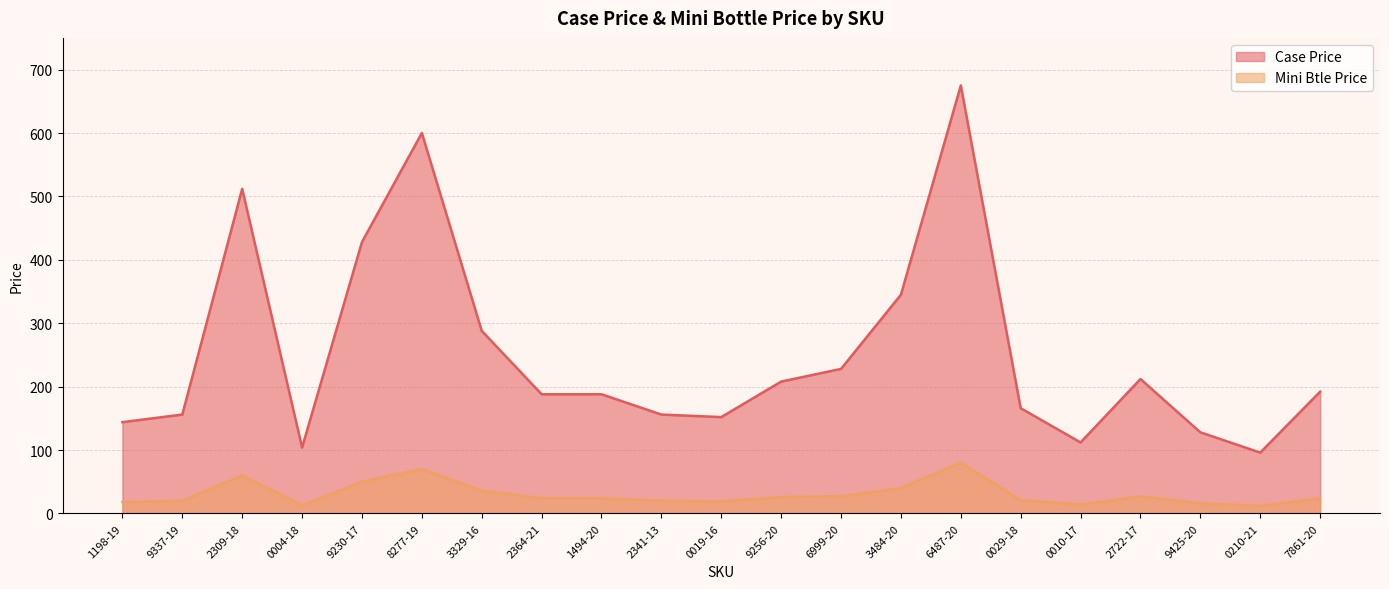

What is the label of the 2nd point from the left?

9337-19